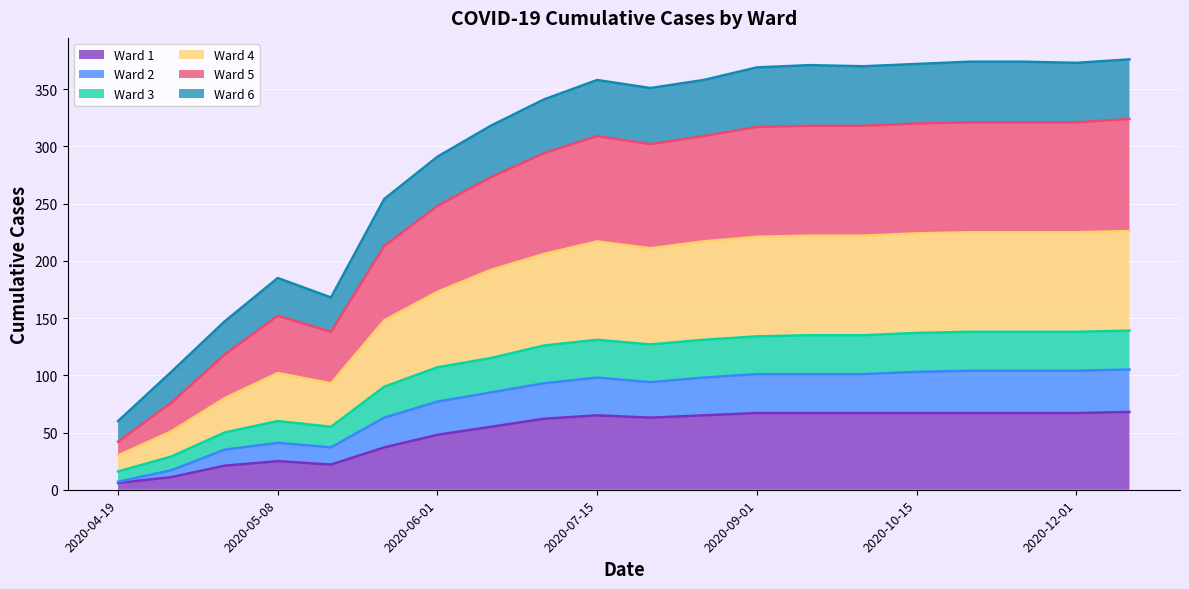

What are all the series names shown in the legend?

Ward 1, Ward 2, Ward 3, Ward 4, Ward 5, Ward 6